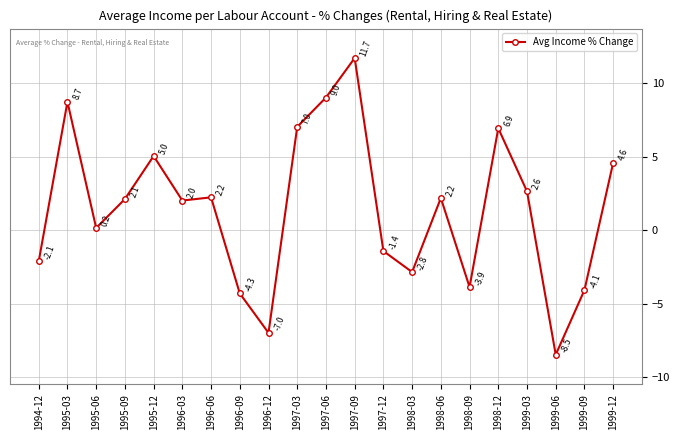

How many values are above zero?

13